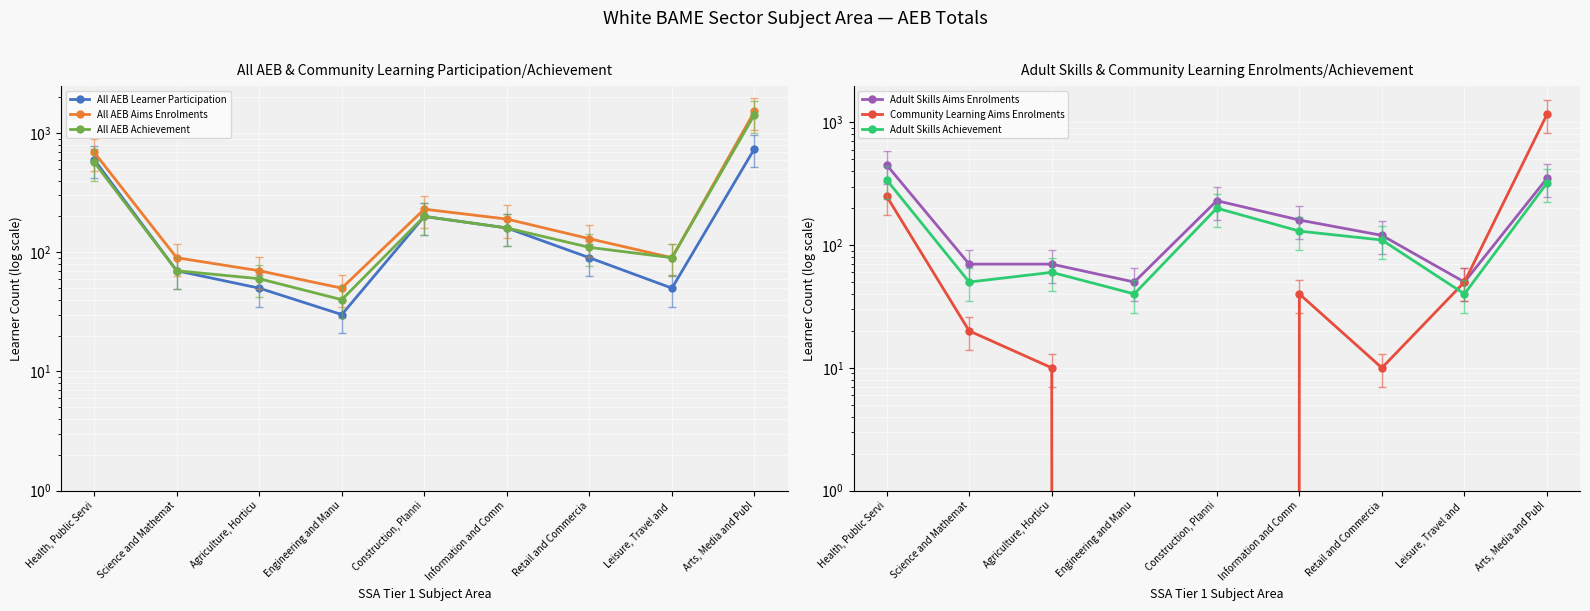

What is the average value of the Adult Skills Aims Enrolments series?

172